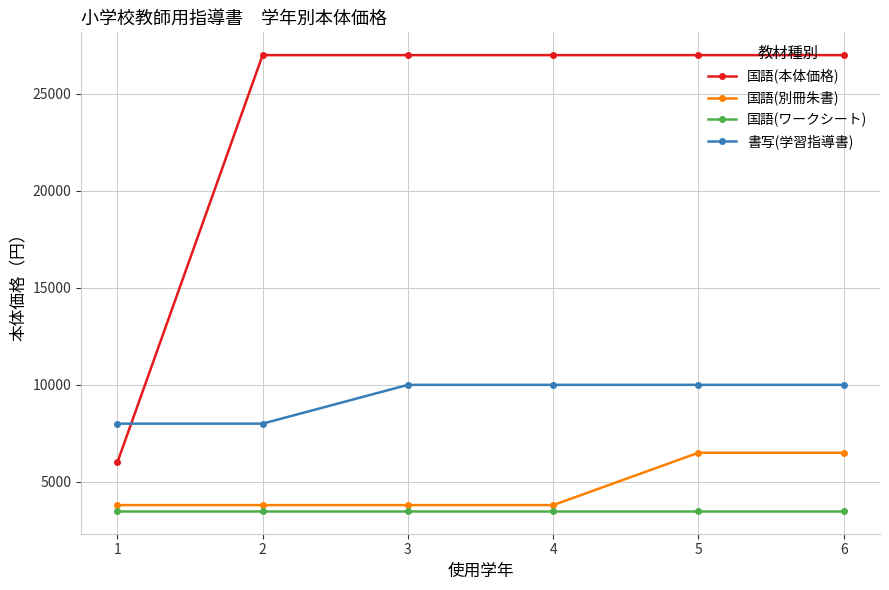

What are all the series names shown in the legend?

国語(本体価格), 国語(別冊朱書), 国語(ワークシート), 書写(学習指導書)